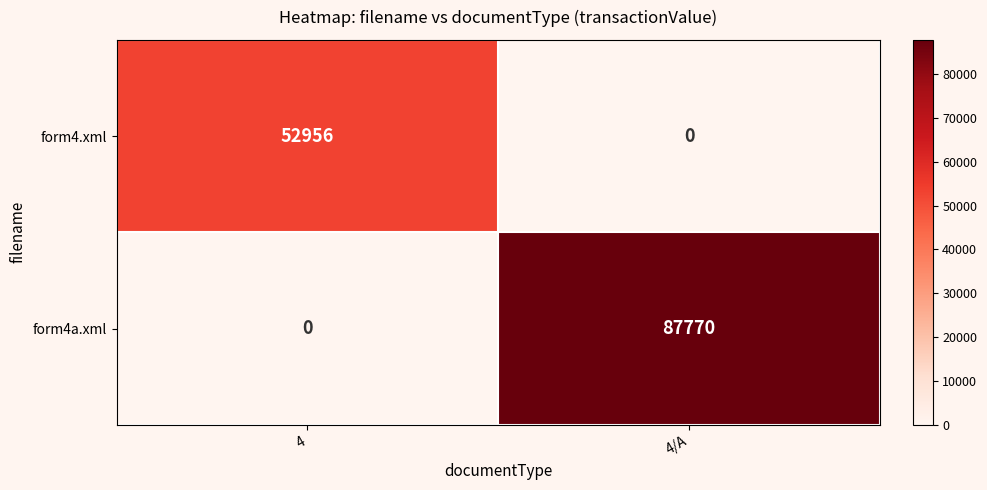

The form4a.xml series shows 0 at 4. True or false?

True